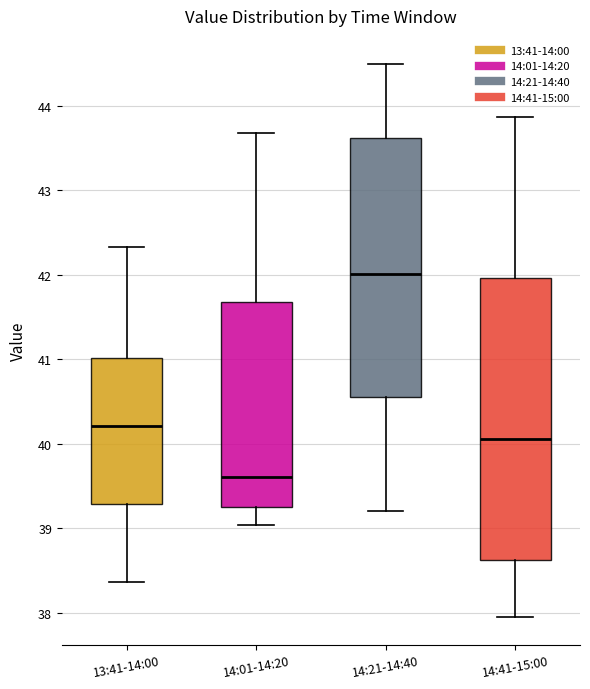

Which box's median line is the highest?

14:21-14:40